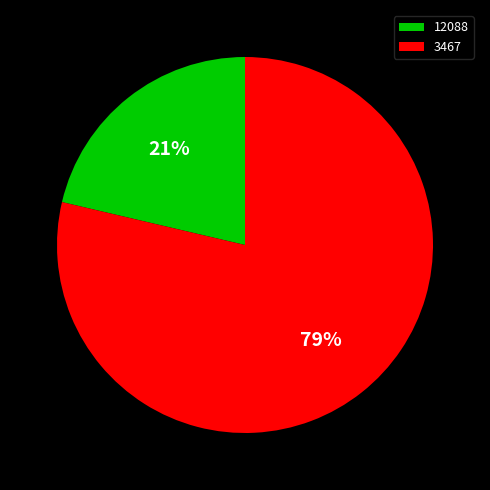

Does 3467 account for over 50% of the chart?

Yes